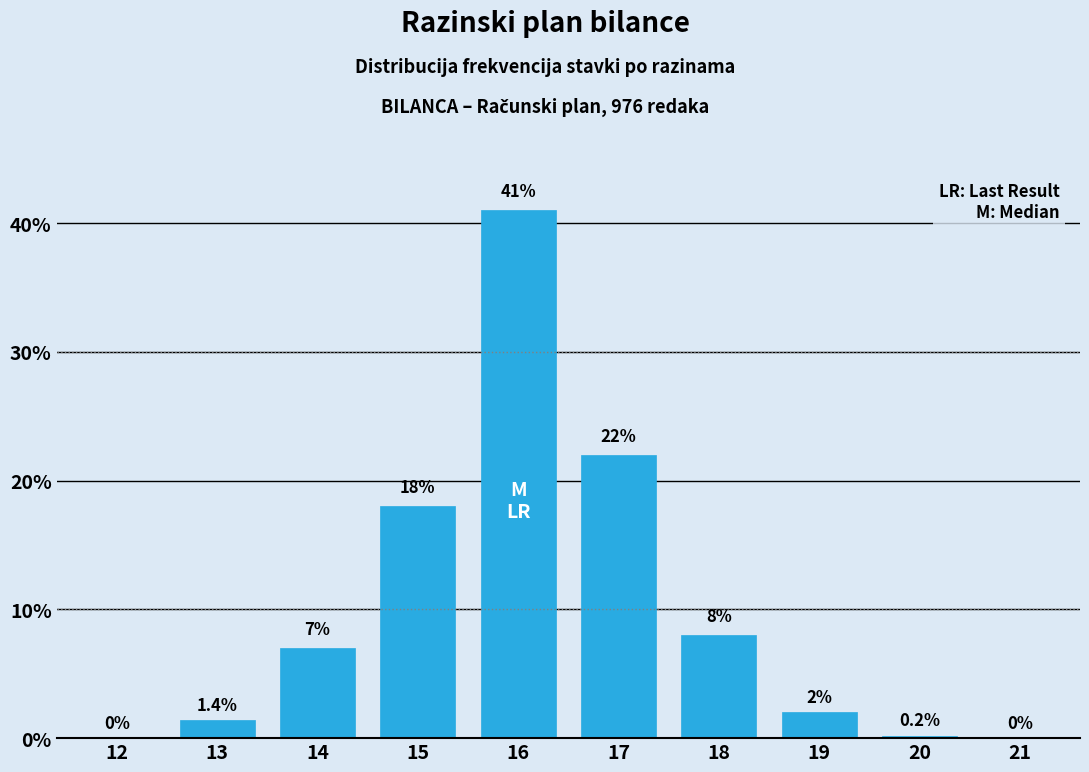

Reading left to right, list all the values displayed in this chart.

12=0.0	13=1.4	14=7.0	15=18.0	16=41.0	17=22.0	18=8.0	19=2.0	20=0.2	21=0.0